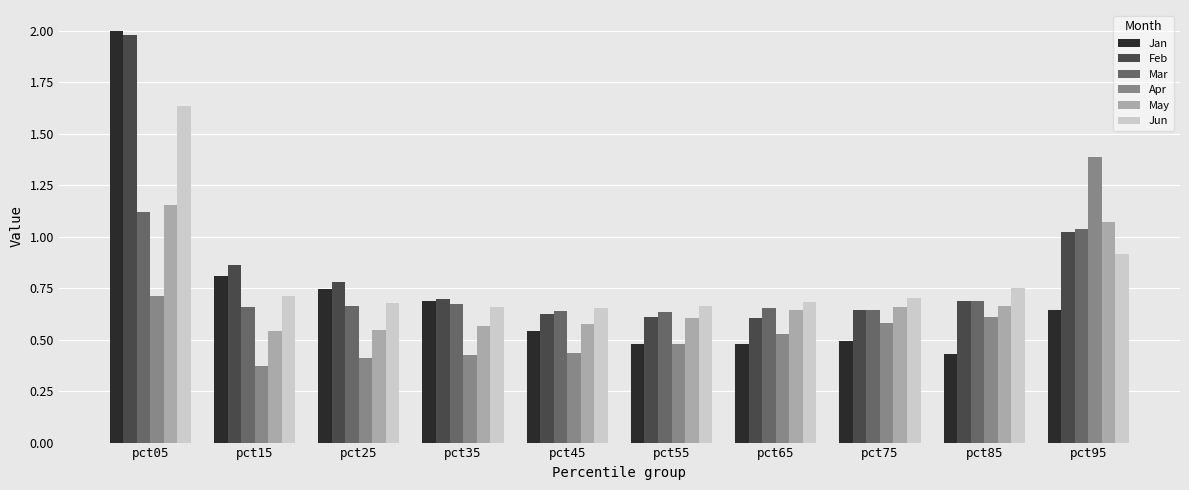

What is the spread (max minus min) of values at pct65?

0.2